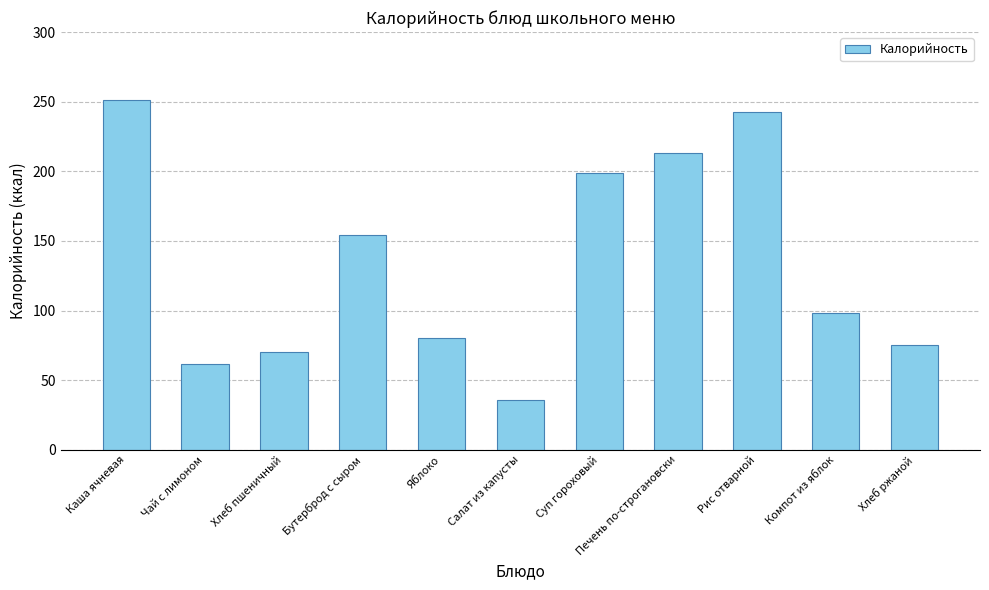

What is the label of the 4th bar from the left?

Бутерброд с сыром